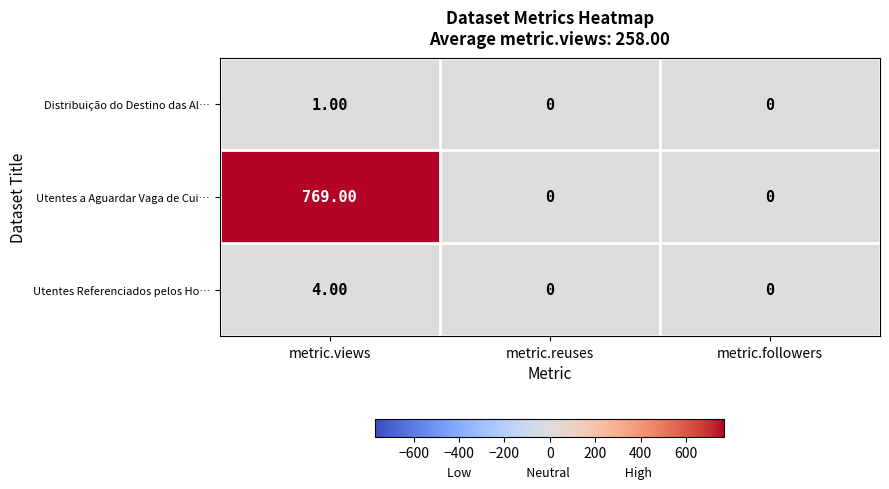

At how many categories does at least one series exceed 640?

1